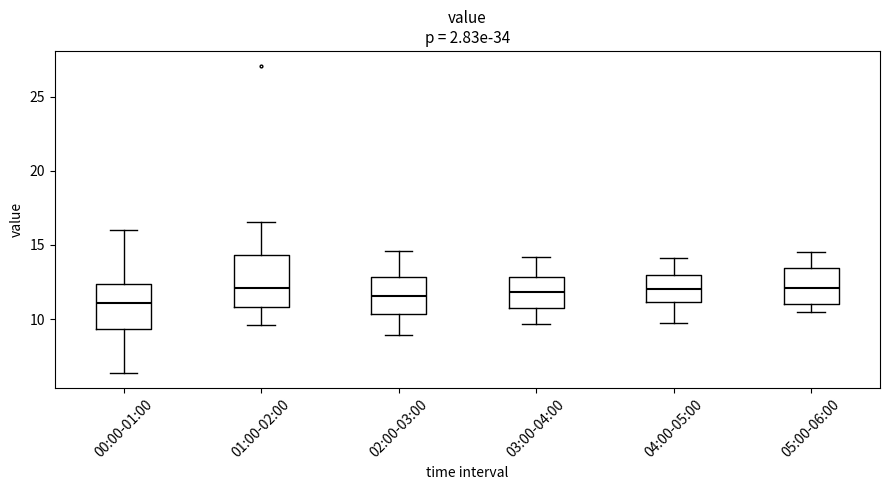

Reading left to right, read every box against the y-axis: the position of its median line, the range the box covers, and the ends of its whiskers. The values are not printed on the chart, so give them approximately, as read against the axis.

00:00-01:00: median 11.0, box 9.5 to 12.5, whiskers 6.5 to 16.0
01:00-02:00: median 12.0, box 11.0 to 14.5, whiskers 9.5 to 16.5
02:00-03:00: median 11.5, box 10.5 to 13.0, whiskers 9.0 to 14.5
03:00-04:00: median 12.0, box 10.5 to 13.0, whiskers 9.5 to 14.0
04:00-05:00: median 12.0, box 11.0 to 13.0, whiskers 10.0 to 14.0
05:00-06:00: median 12.0, box 11.0 to 13.5, whiskers 10.5 to 14.5